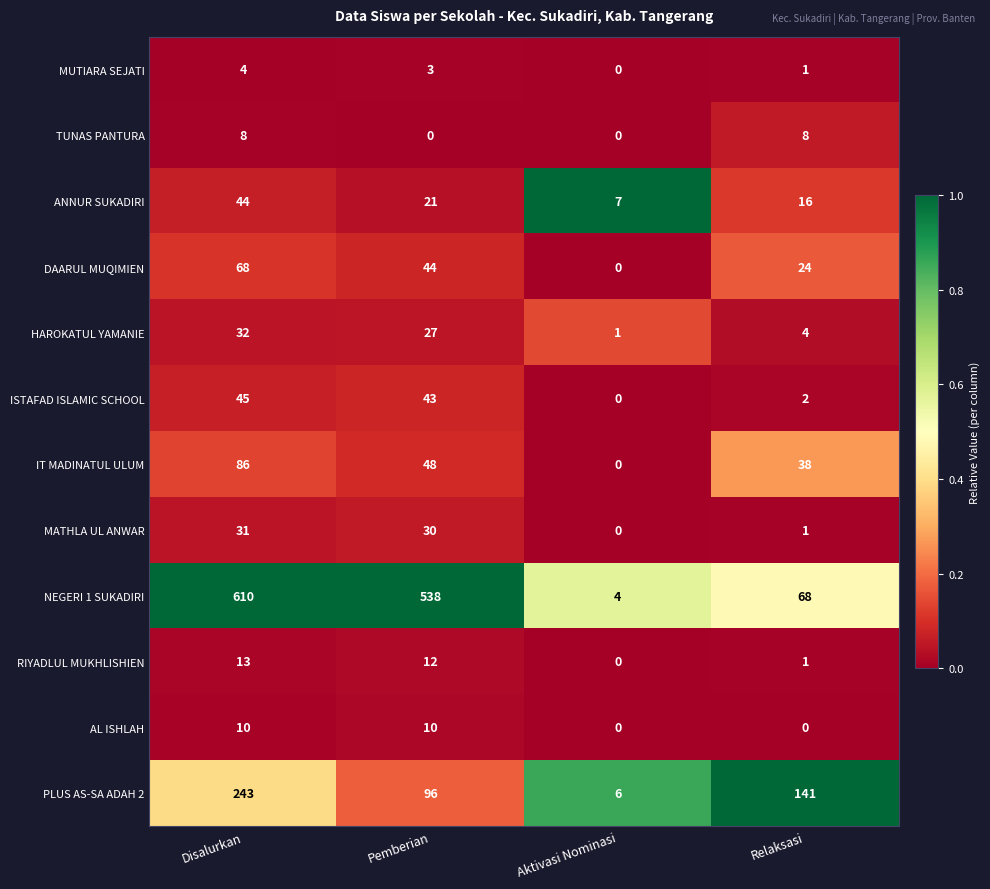

How many positive values does the AL ISHLAH series have?

2